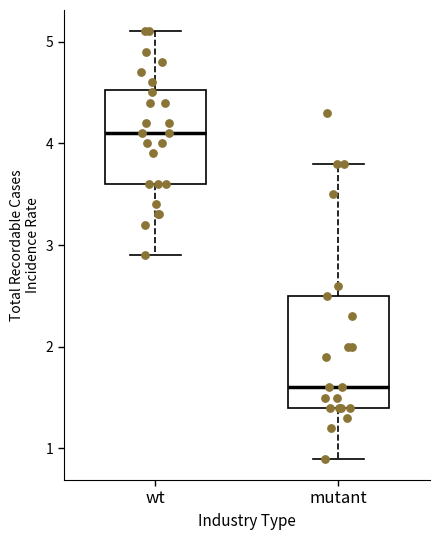

Where does the lower whisker of the box for wt end on the y-axis? The values are not printed on the chart, so give them approximately, as read against the axis.

2.9